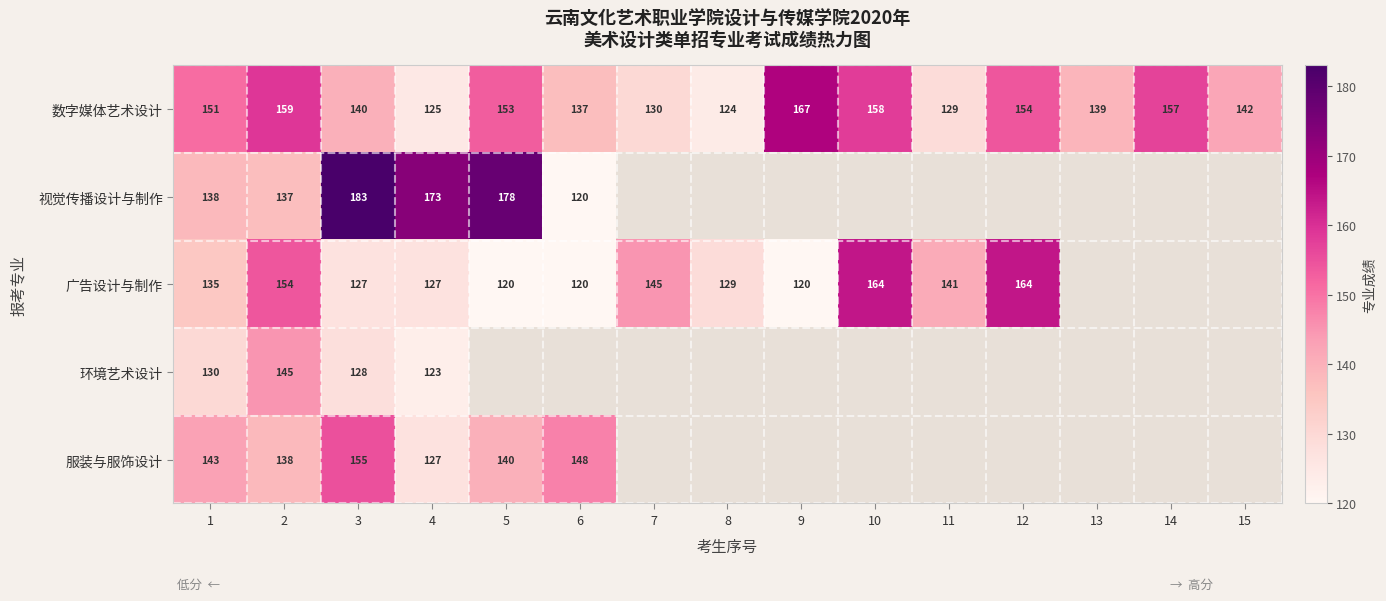

The 环境艺术设计 series shows 192 at 1. True or false?

False